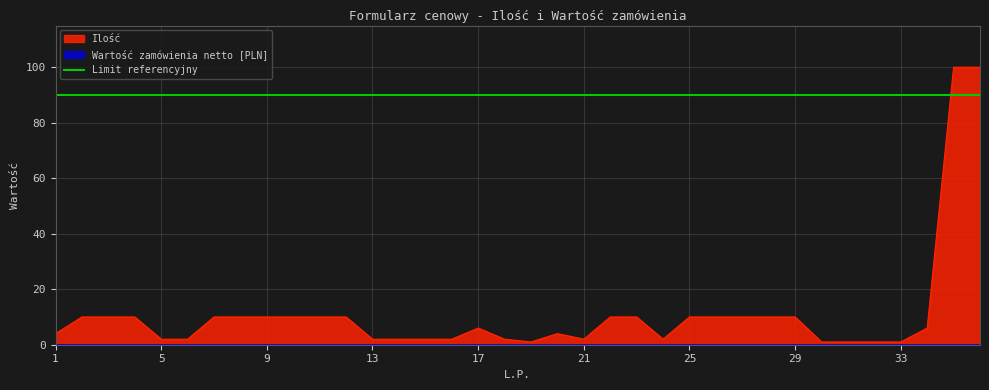

Reading left to right, transcribe all the data shown in this chart.

1=4	2=10	3=10	4=10	5=2	6=2	7=10	8=10	9=10	10=10	11=10	12=10	13=2	14=2	15=2	16=2	17=6	18=2	19=1	20=4	21=2	22=10	23=10	24=2	25=10	26=10	27=10	28=10	29=10	30=1	31=1	32=1	33=1	34=6	35=100	36=100